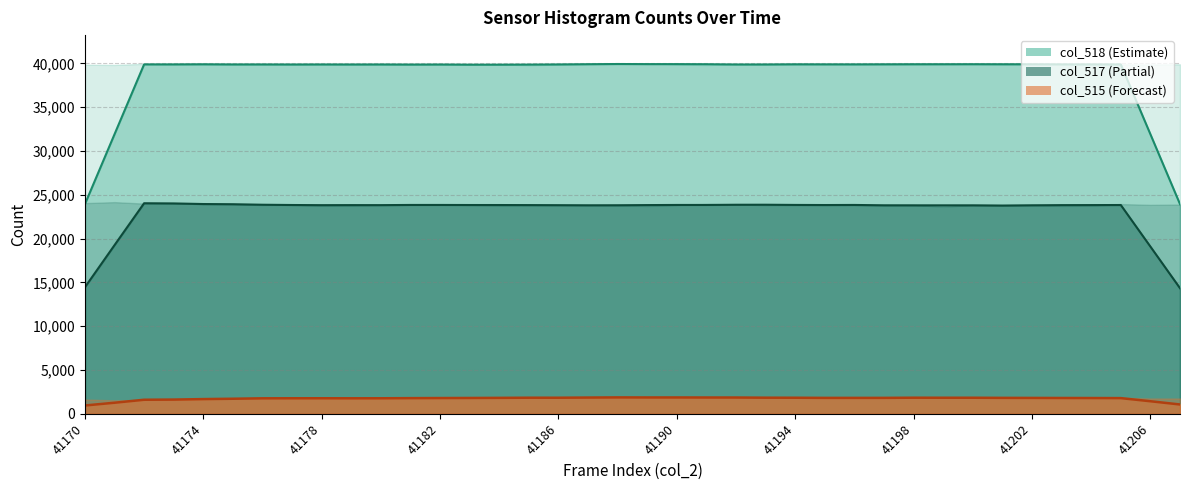

Rank the series at 41193 from lowest to highest value.

col_515, col_517, col_518